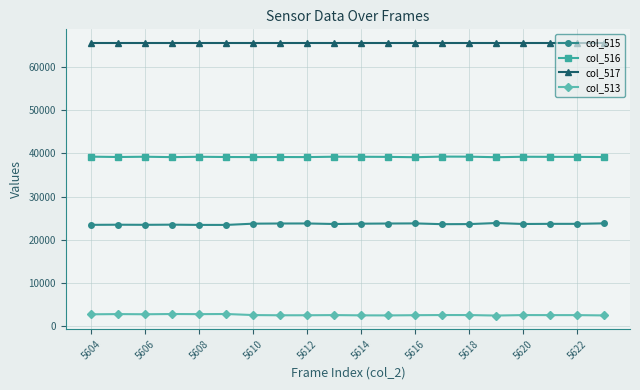

What is the minimum value for col_517?

65535